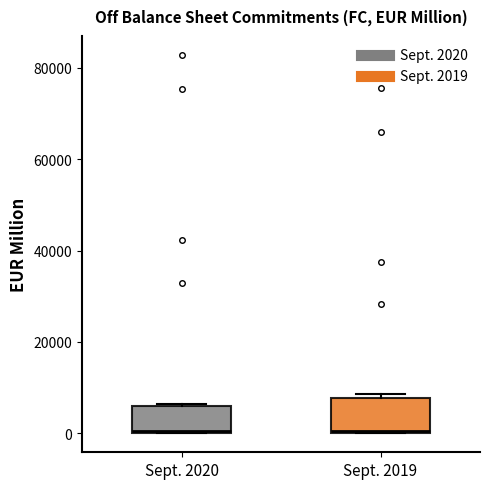

Reading left to right, transcribe this box plot: for each box, give where its median line is, the range the box spans, and where its two whiskers end, as read against the y-axis. The values are not printed on the chart, so give them approximately, as read against the axis.

Sept. 2020: median 0, box 0 to 6000, whiskers 0 to 6000
Sept. 2019: median 0, box 0 to 8000, whiskers 0 to 8000 (just above the box's upper edge)